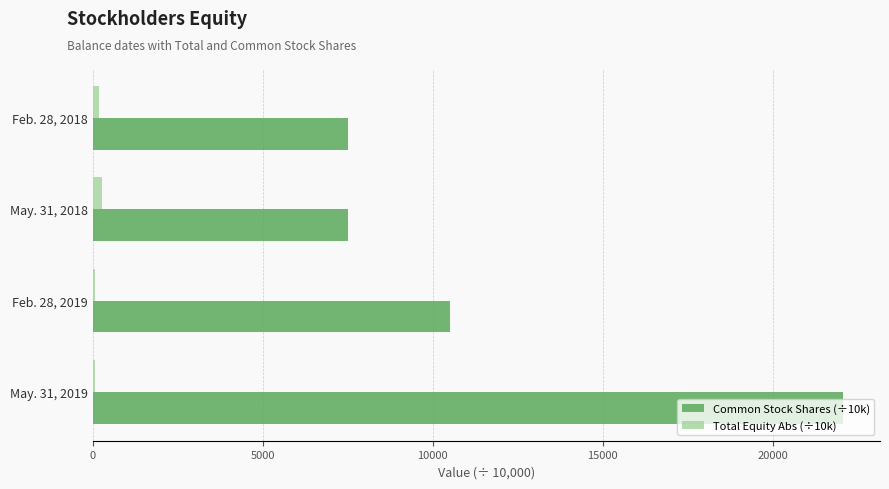

At which label does Common Stock Shares (÷10k) reach its peak?

May. 31, 2019